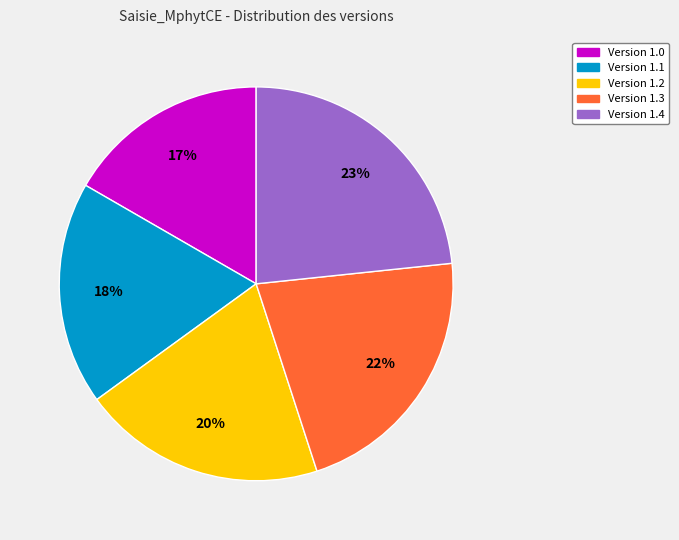

Is there any slice that represents more than half of the pie?

No